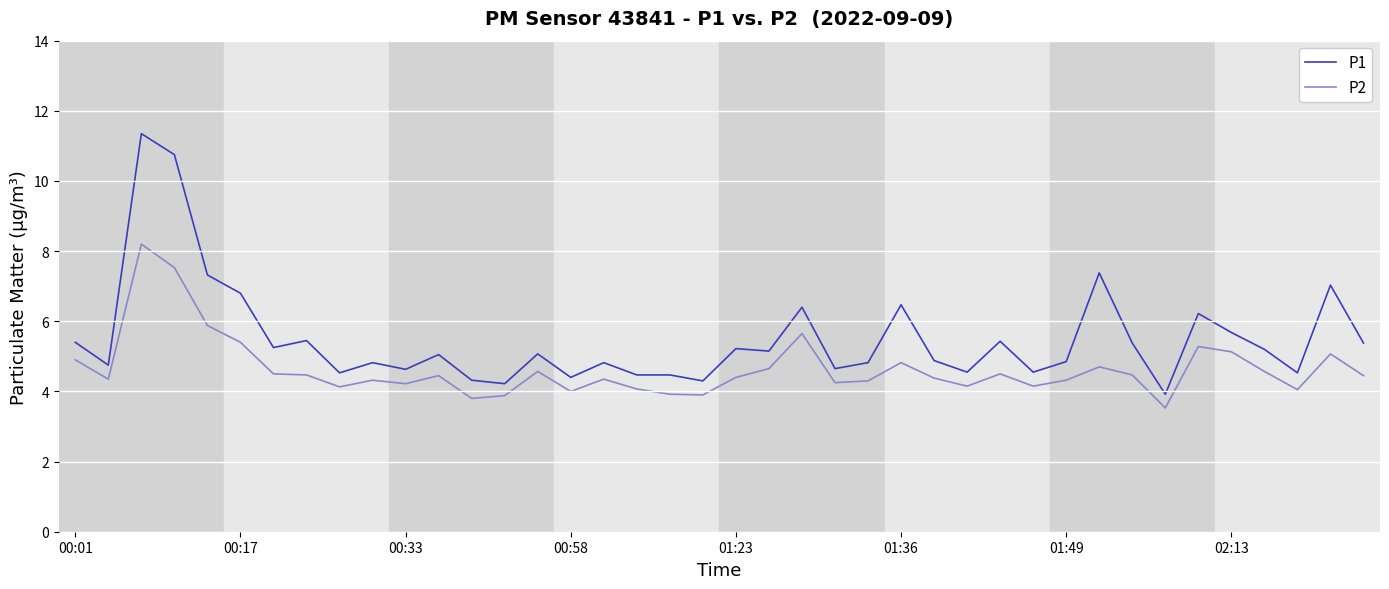

True or false: P2 and P1 intersect in this chart.

False